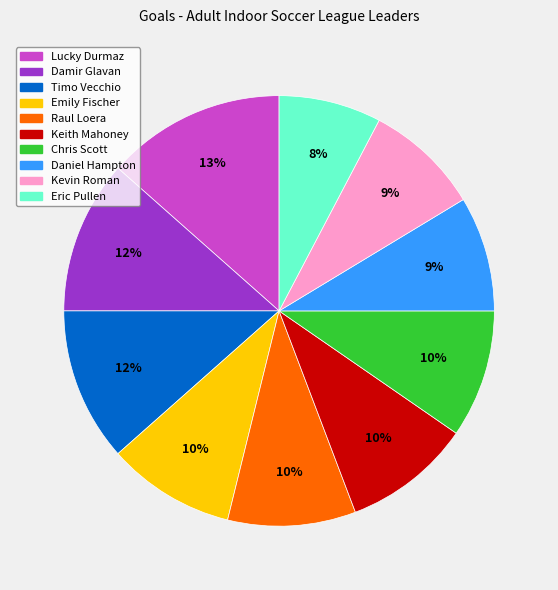

Which category has the smallest portion of the pie?

Eric Pullen